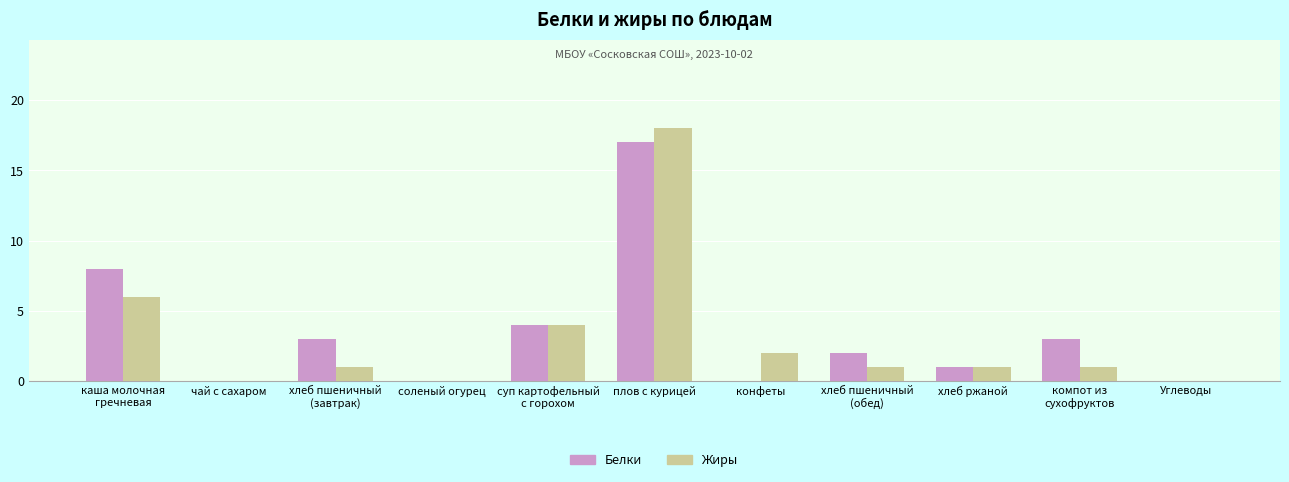

Reading right to left, what are all the values shown in this chart?

Белки: 0	3	1	2	0	17	4	0	3	0	8
Жиры: 0	1	1	1	2	18	4	0	1	0	6